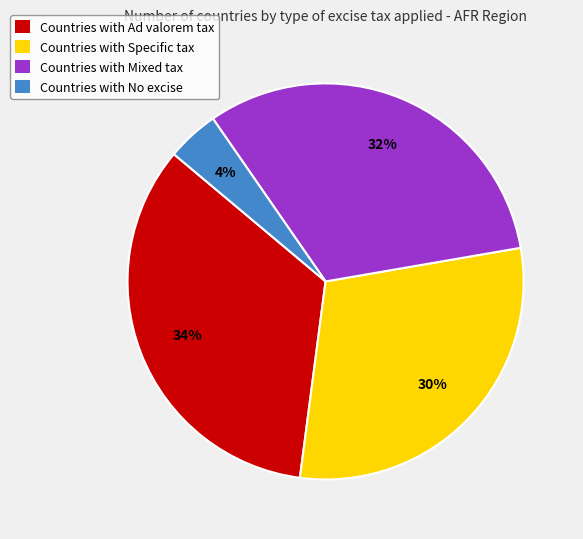

Is there any slice that represents more than half of the pie?

No